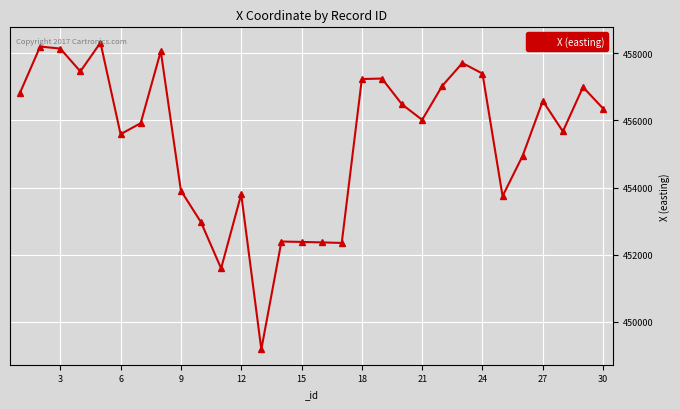

What is the minimum value shown in the chart?

449179.8